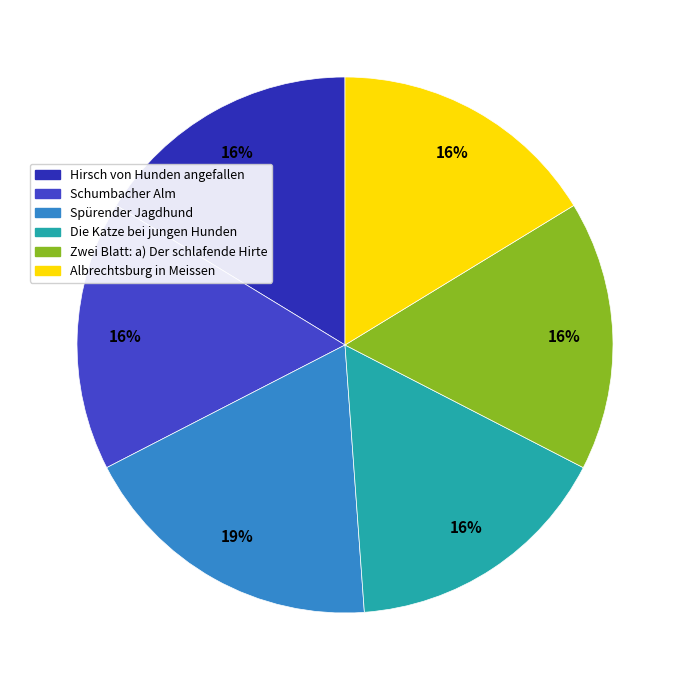

What percentage is NOT represented by Hirsch von Hunden angefallen?

83.7%